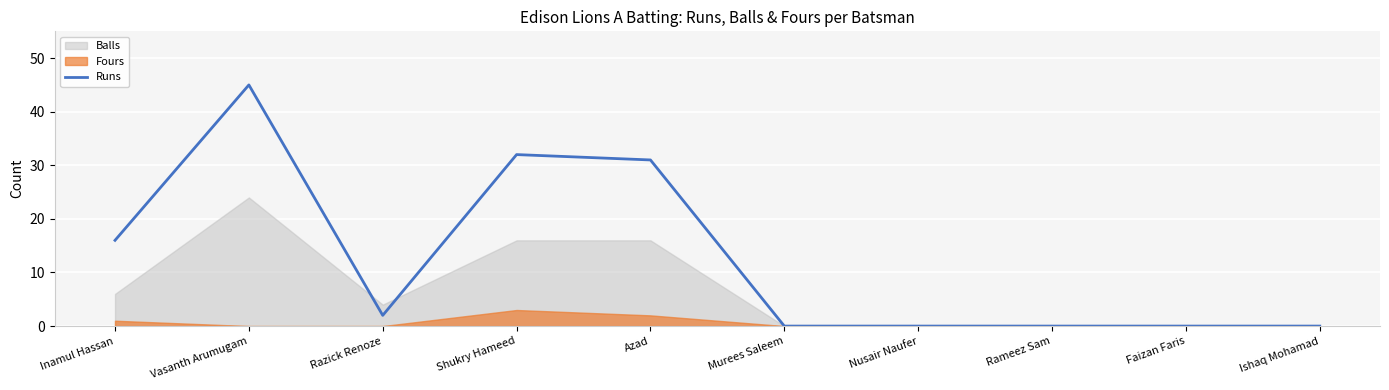

Which category has the highest value in the Runs series?

Vasanth Arumugam